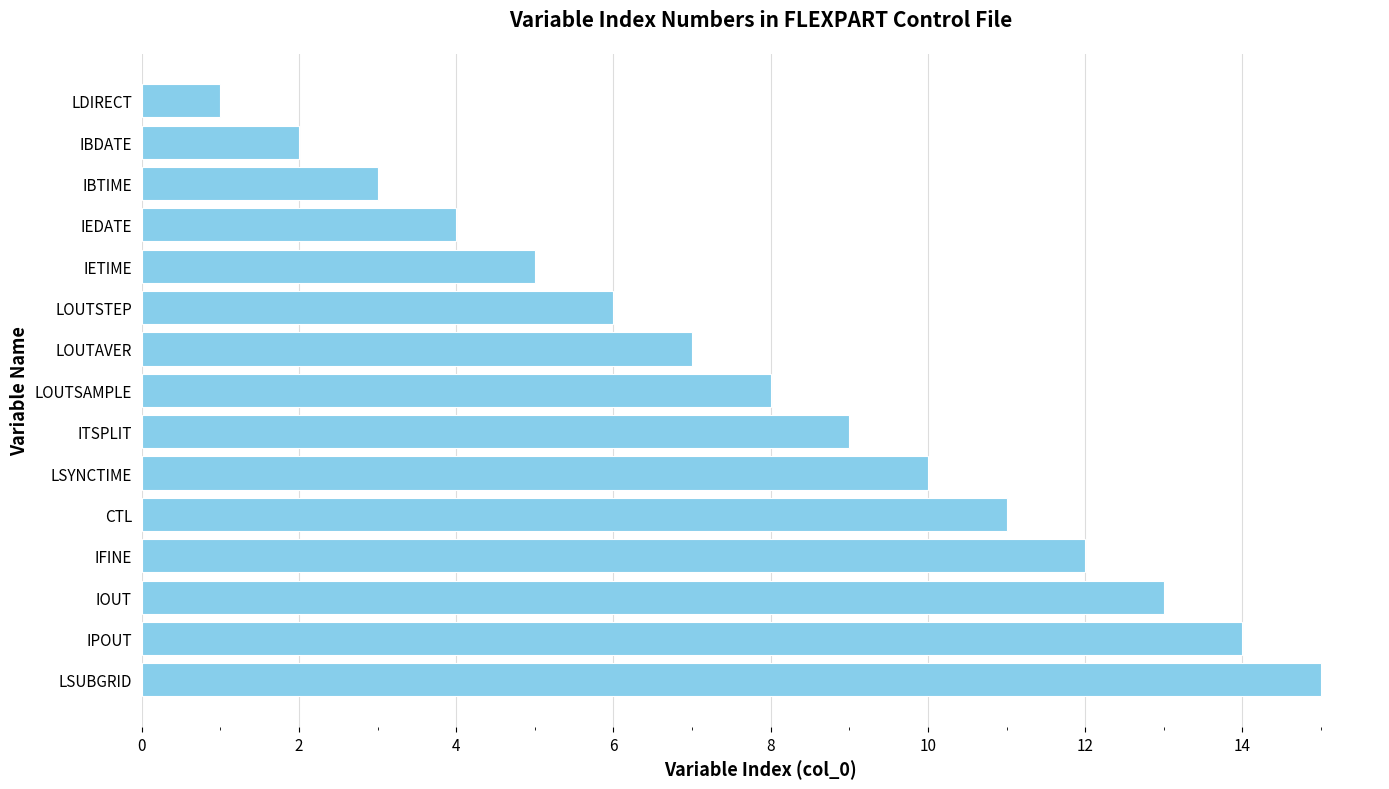

What is the label of the 5th bar from the bottom?

CTL